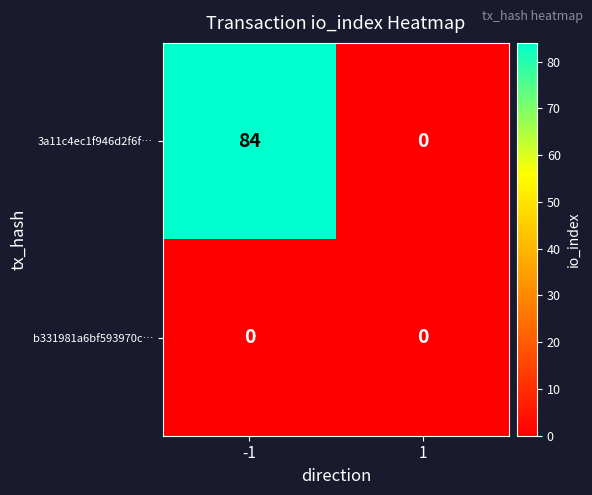

How many data points does each series have?

2